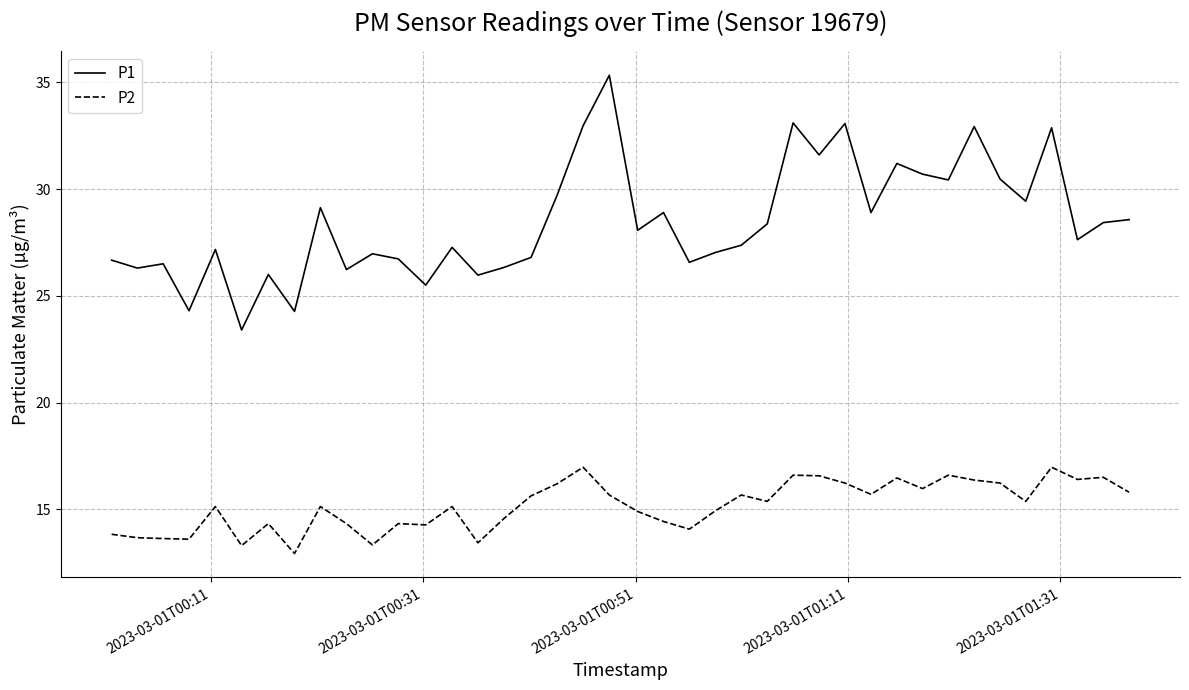

True or false: P1 and P2 intersect in this chart.

False